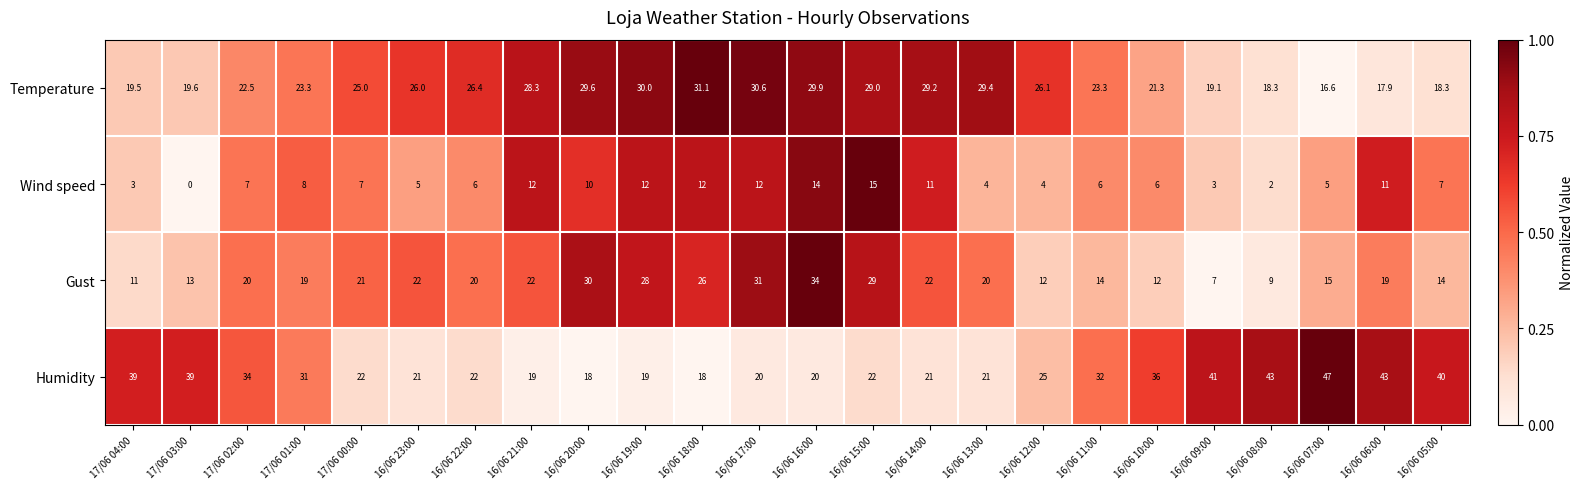

What is the sum of all Gust values?

470.0